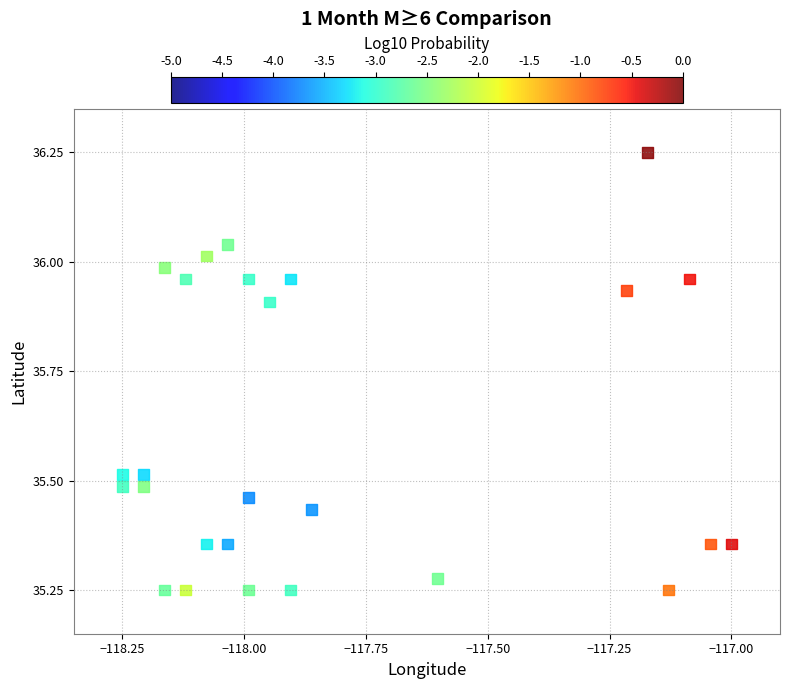

What is the range of X values (max minus min)?

1.2